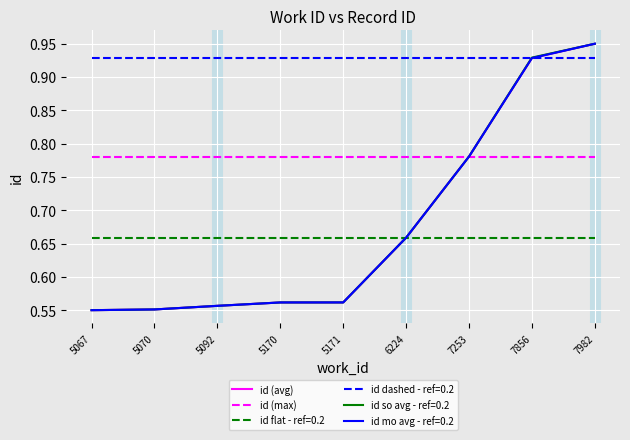

Is this an area chart (filled region under the line)?

No